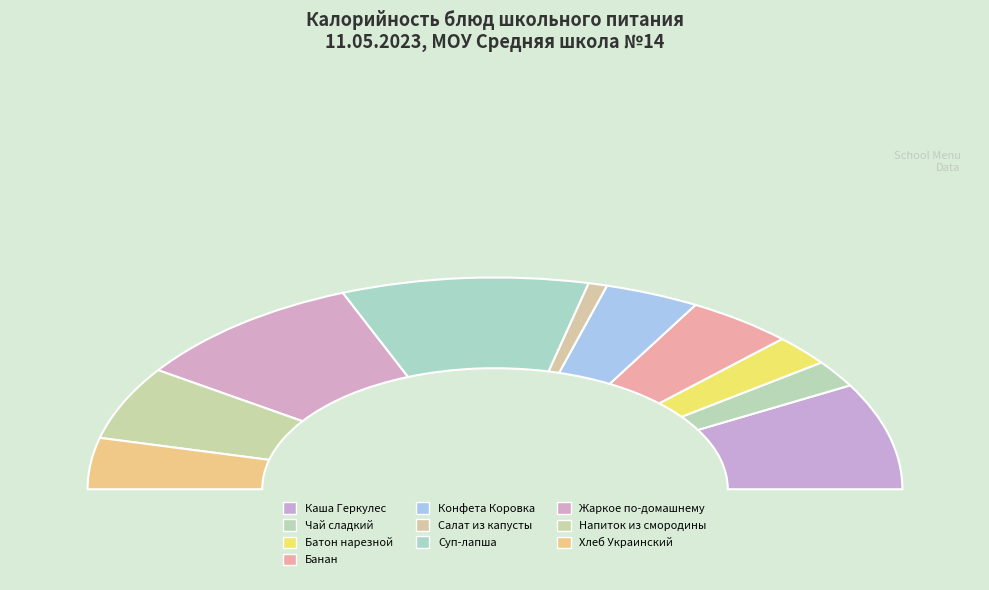

What is the smallest slice in the pie chart?

Салат из капусты